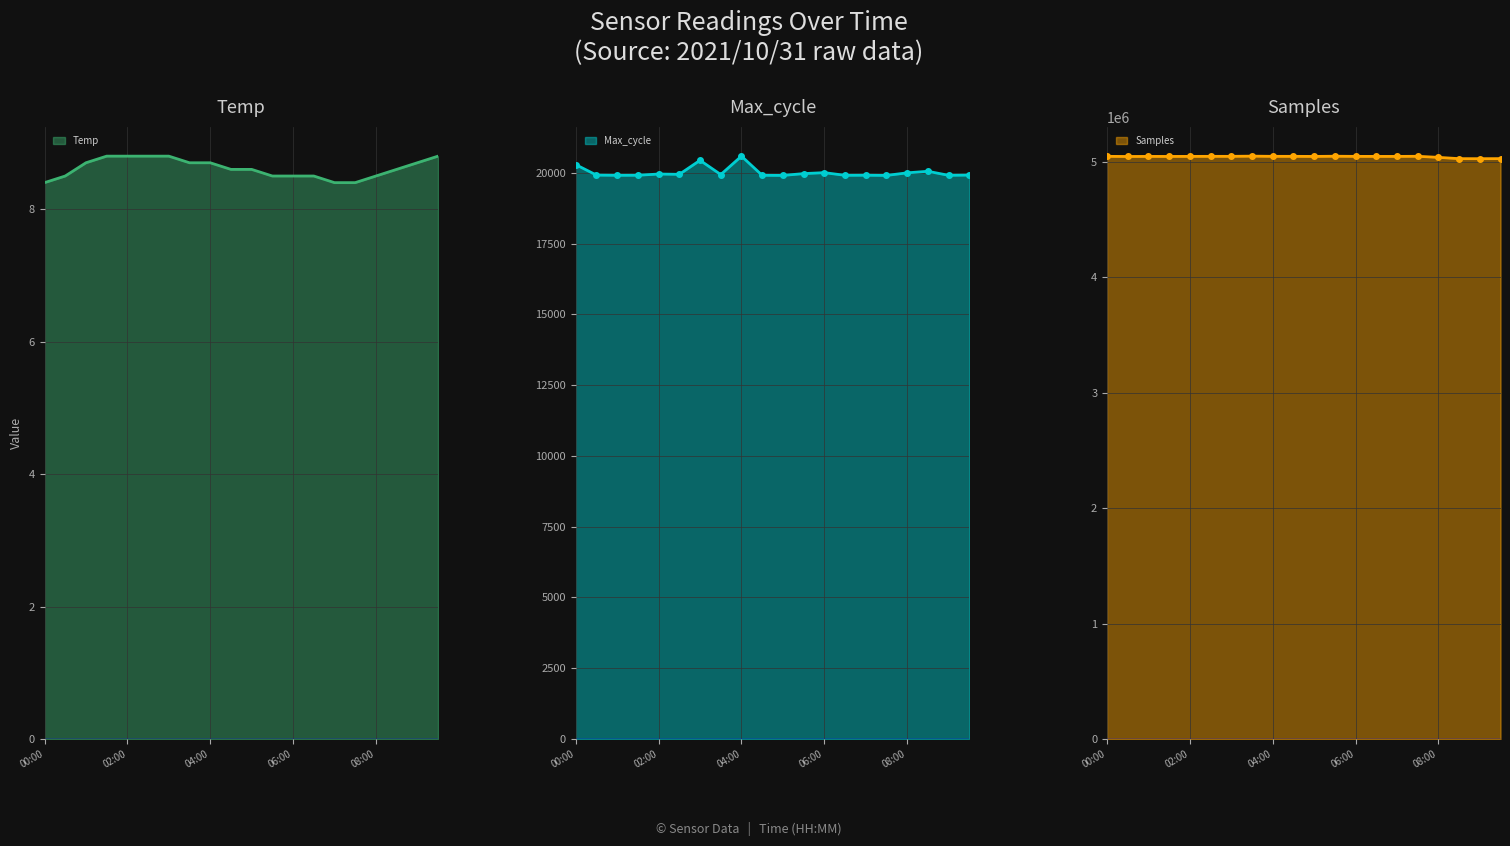

At which label does Max_cycle reach its peak?

04:00